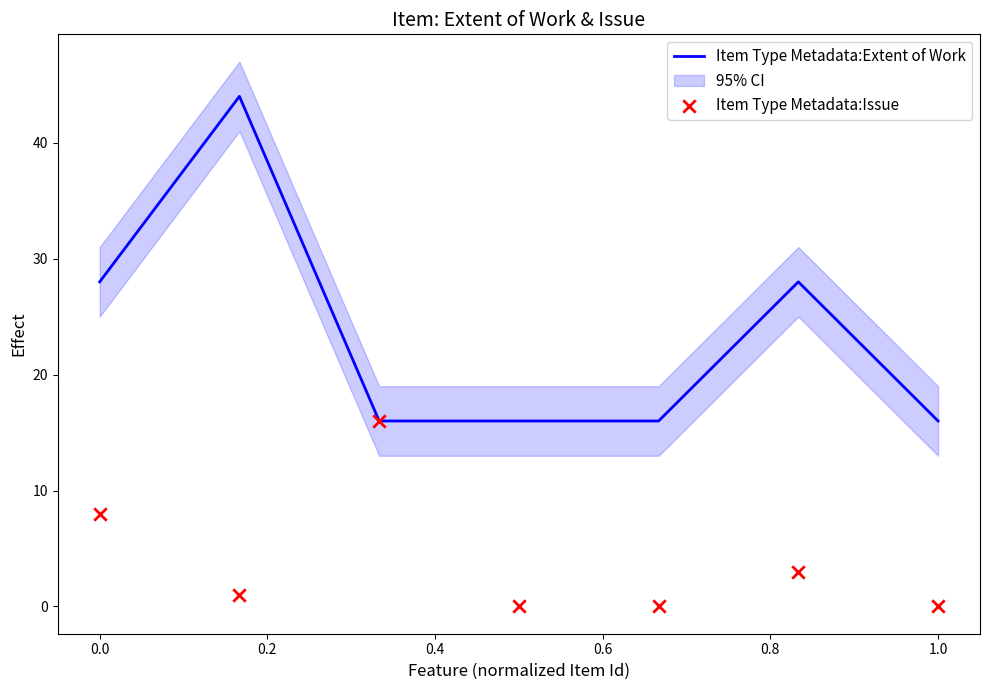

Which series has the largest Y range (max minus min)?

Item Type Metadata:Extent of Work